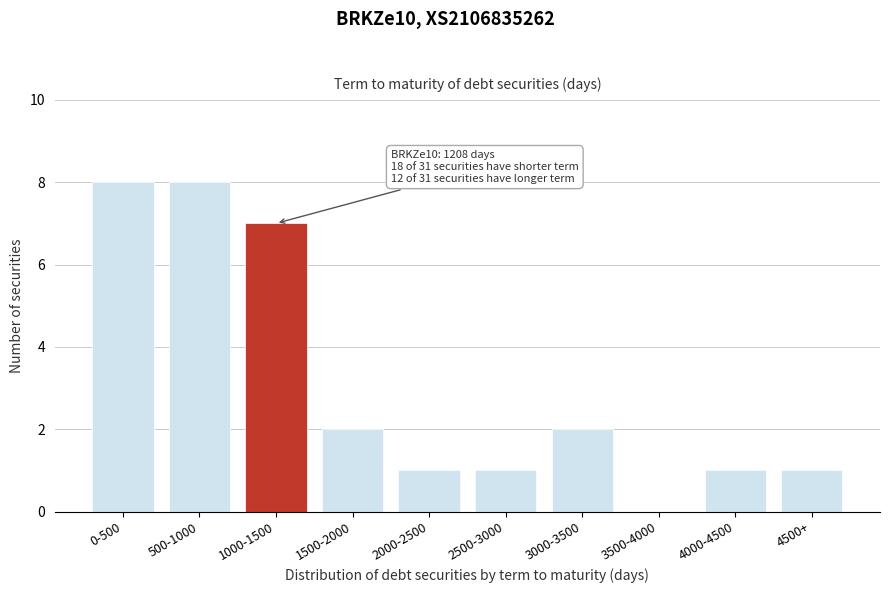

Reading left to right, list all the values displayed in this chart.

0-500=8	500-1000=8	1000-1500=7	1500-2000=2	2000-2500=1	2500-3000=1	3000-3500=2	3500-4000=0	4000-4500=1	4500+=1